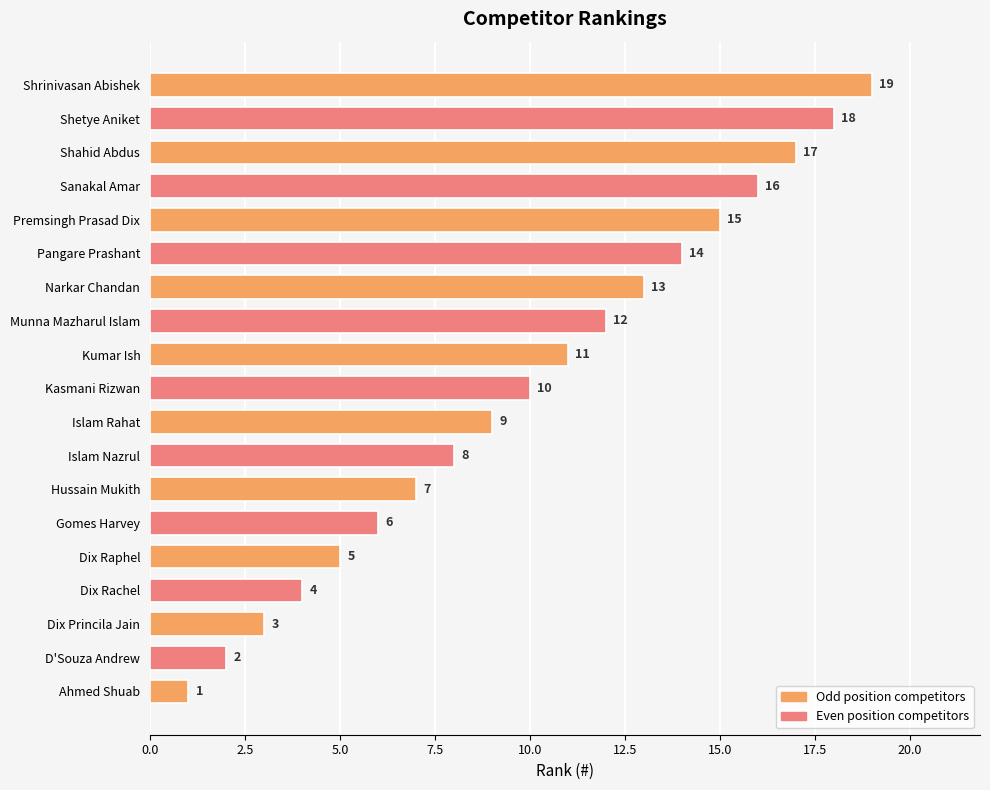

What is the minimum value shown in the chart?

1